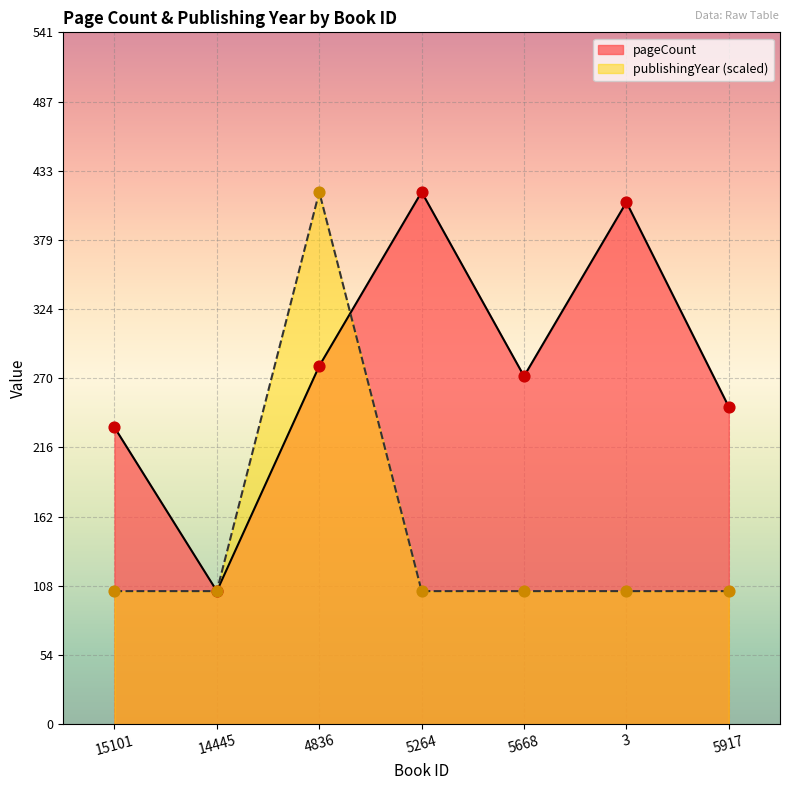

What are all the series names shown in the legend?

pageCount, publishingYear (scaled)